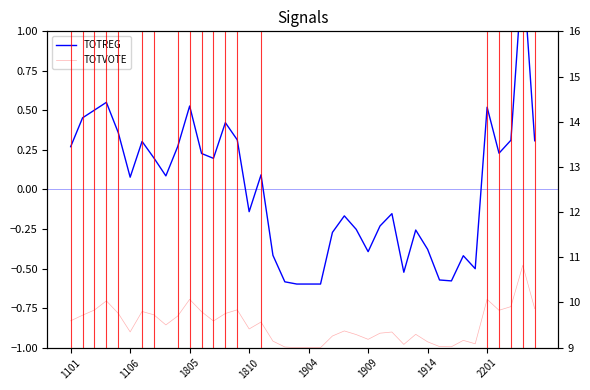

What are all the series names shown in the legend?

TOTREG, TOTVOTE